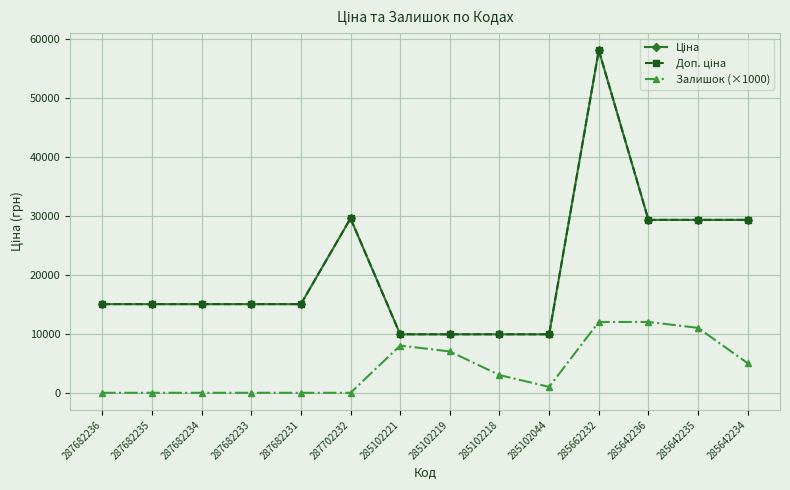

Does the chart have visible grid lines?

Yes